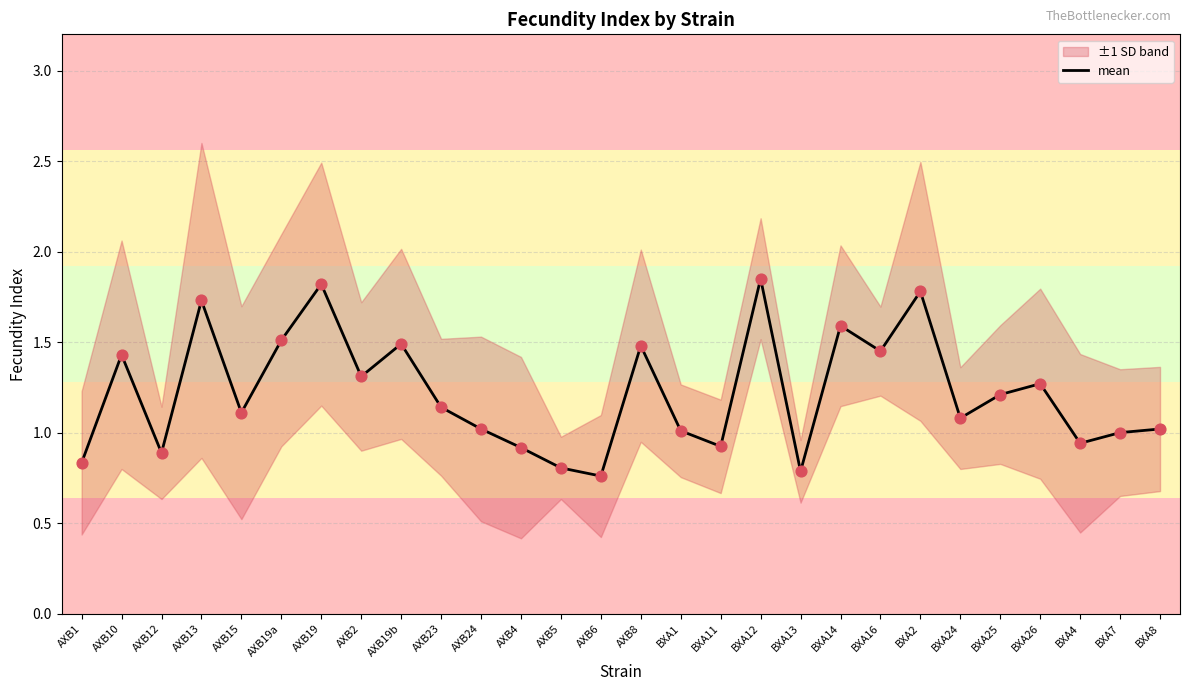

What is the change in value from AXB1 to AXB2?

+0.5